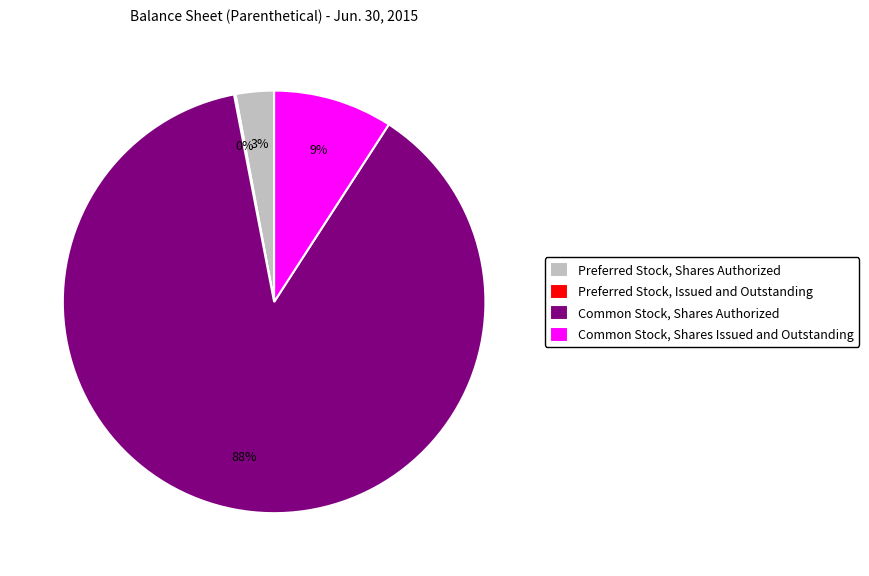

To the nearest percent, what is the difference between the largest and smallest slice percentages?

88%